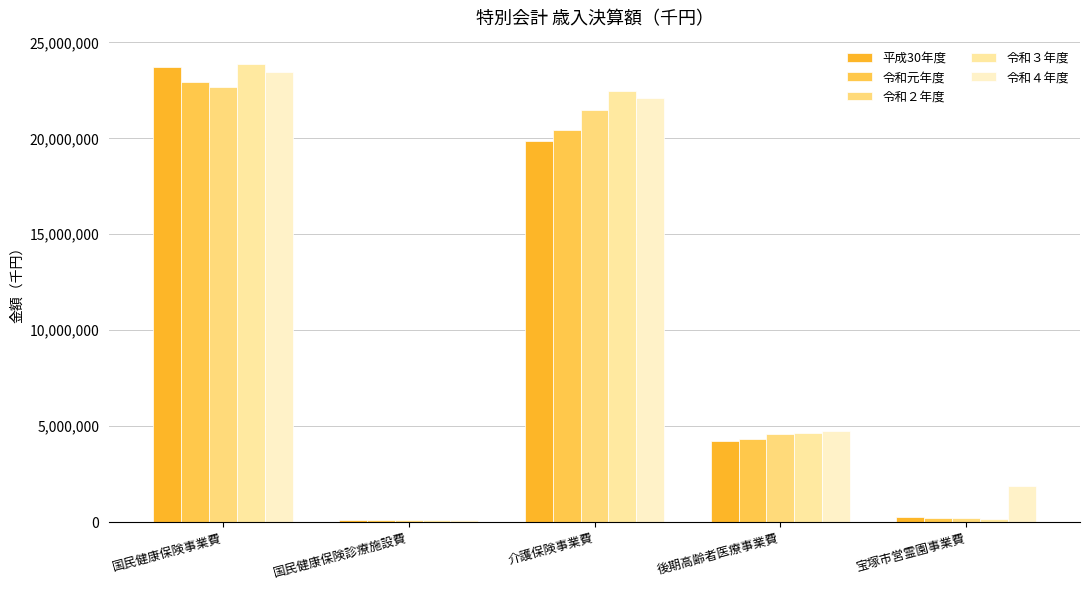

What is the difference between the highest and lowest values at 国民健康保険事業費?

1245443